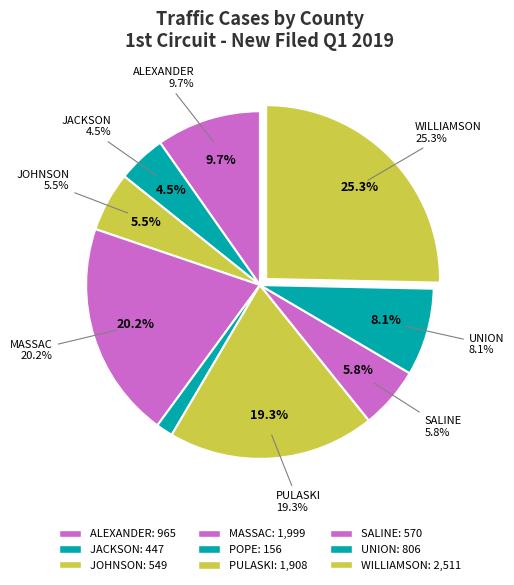

What is the smallest slice in the pie chart?

POPE